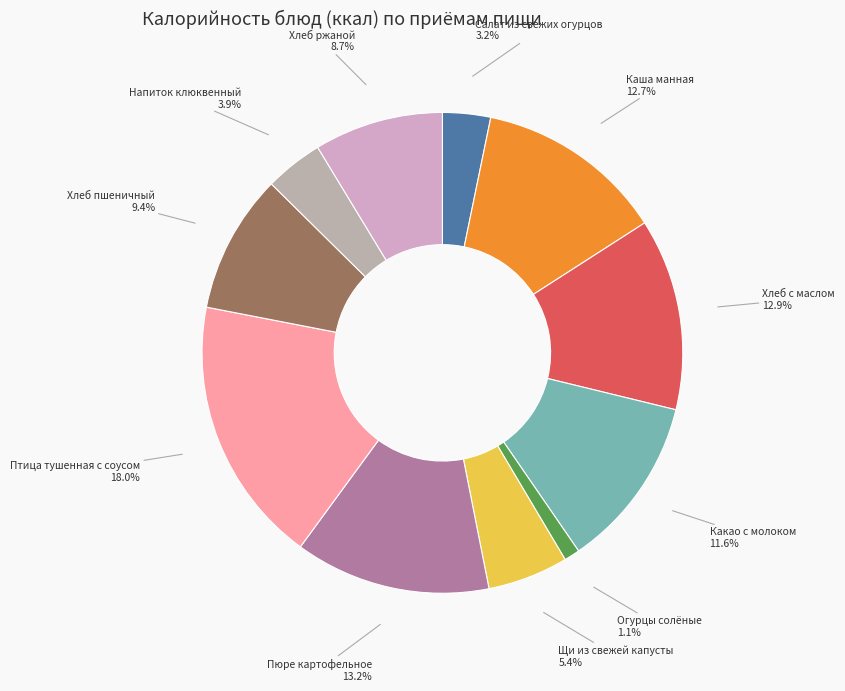

Combined, do Огурцы солёные and Хлеб ржаной account for over 50%?

No